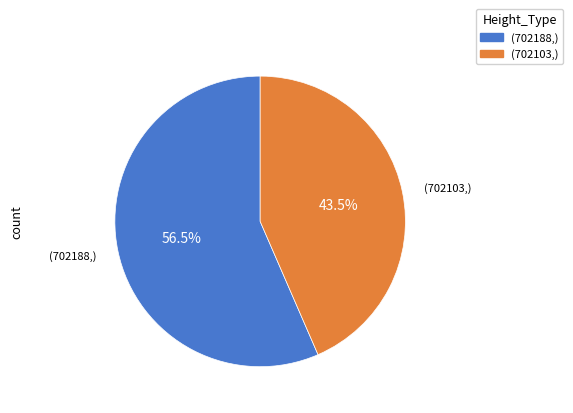

Is there any slice that represents more than half of the pie?

Yes